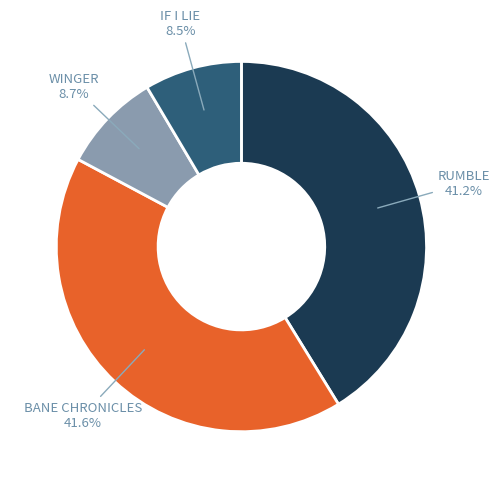

Count the number of slices in the pie.

4